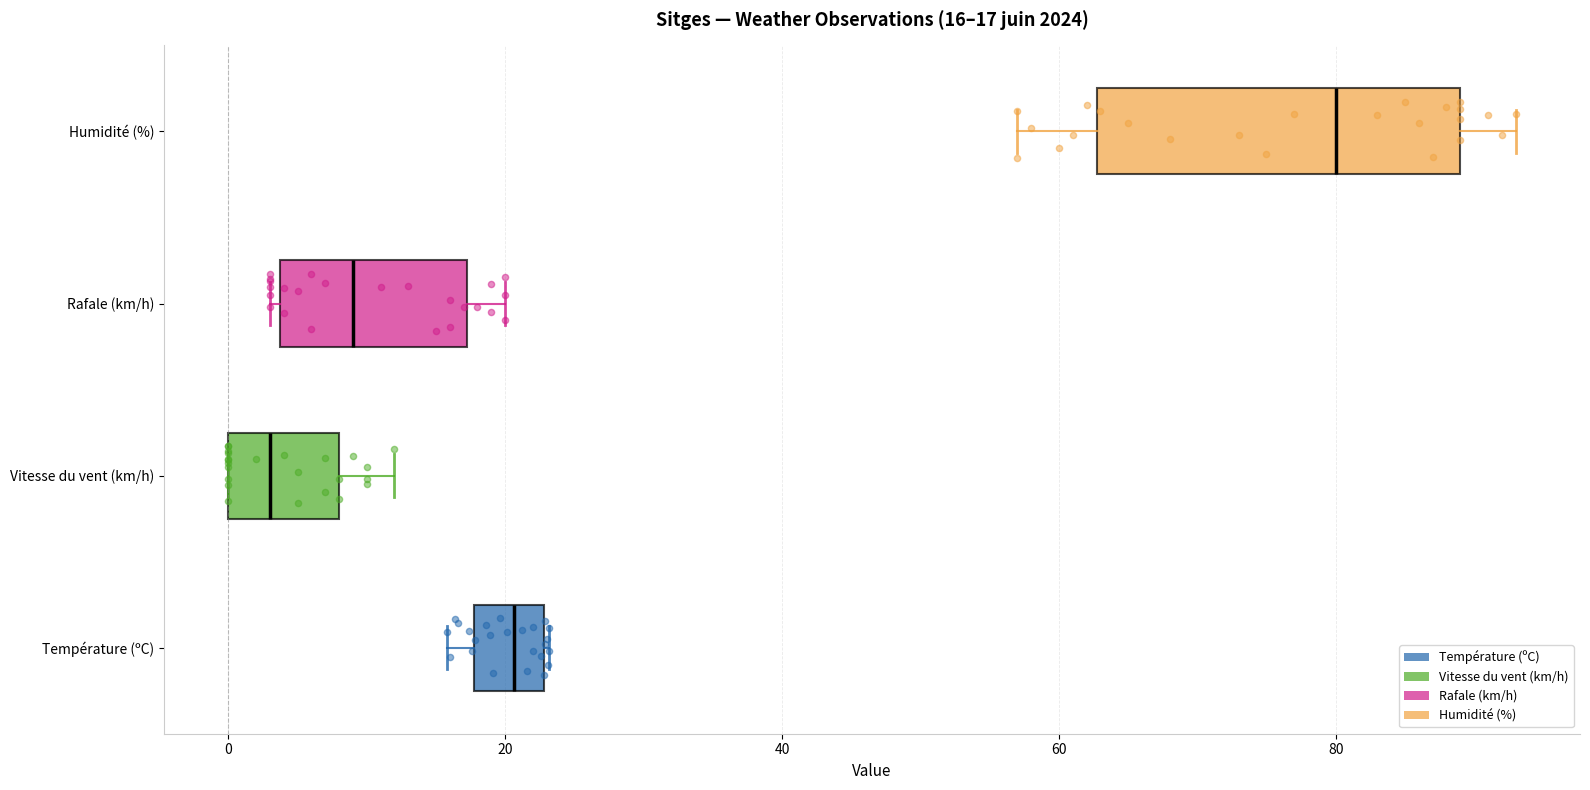

Which box's median line is the furthest to the right?

Humidité (%)